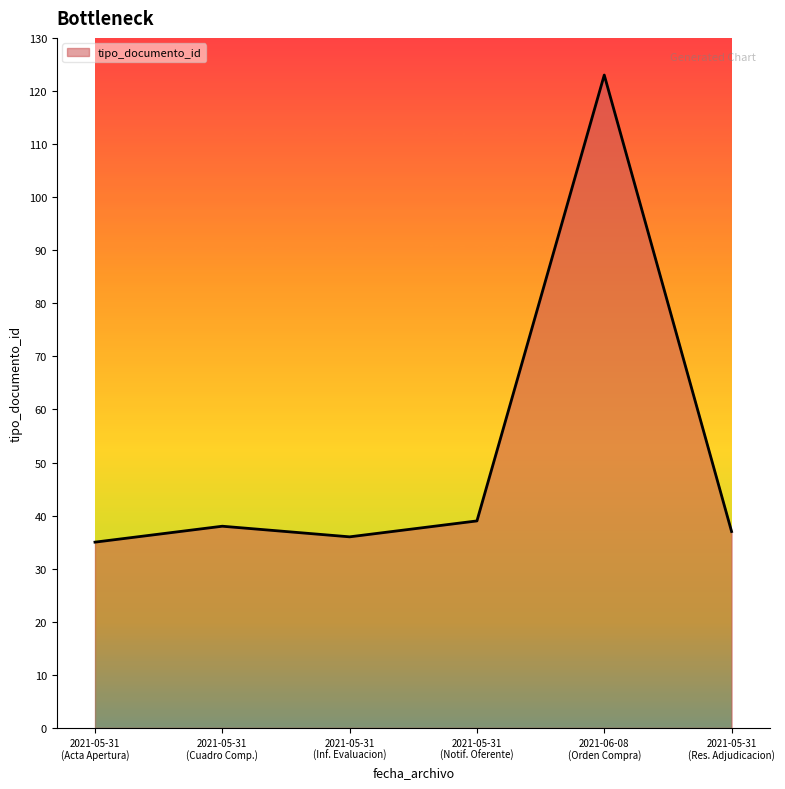

True or false: there are more than 0 points higher than both neighbors.

True